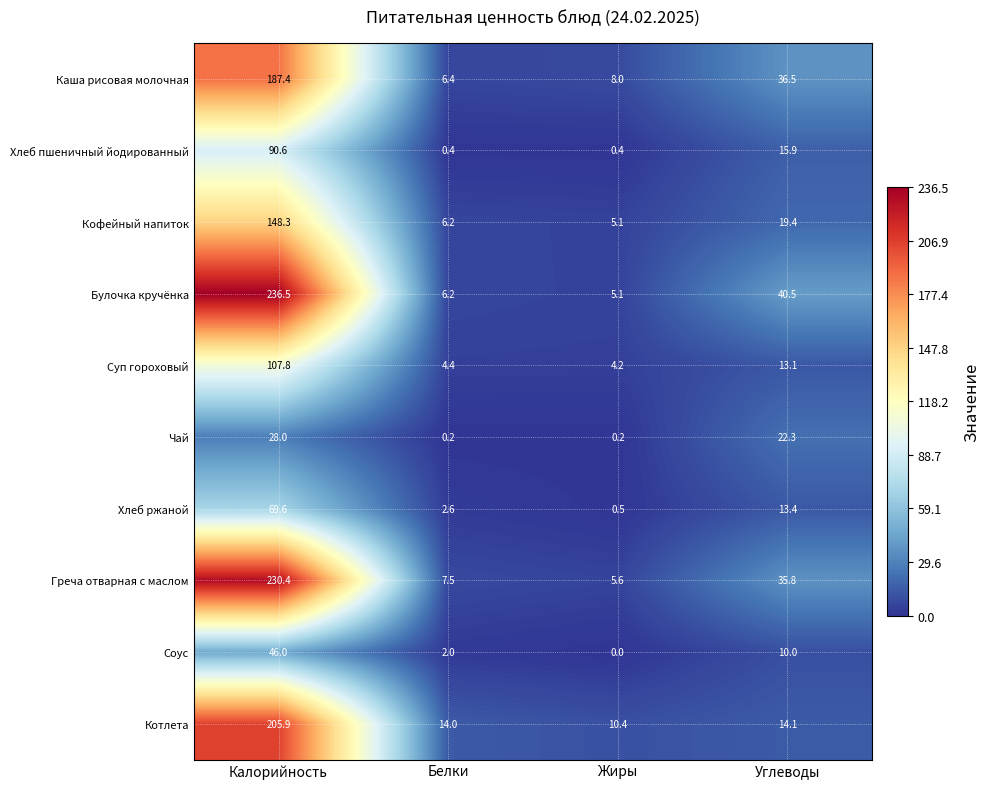

At how many categories does at least one series exceed 82?

1